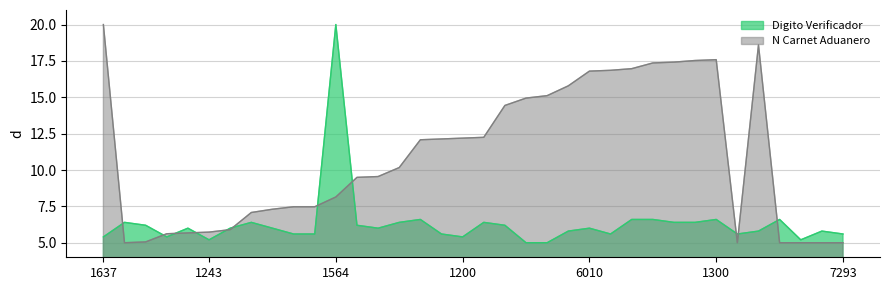

What is the difference between the maximum and minimum values?

15.0